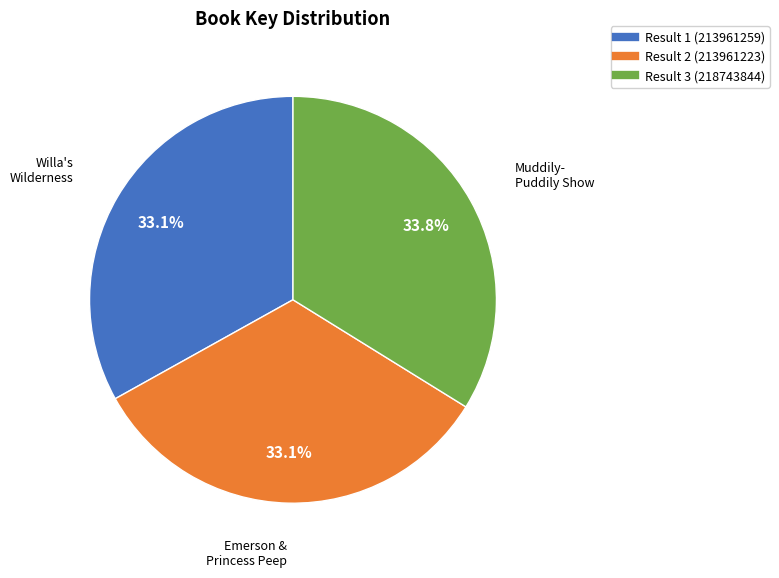

Does any single category account for the majority?

No